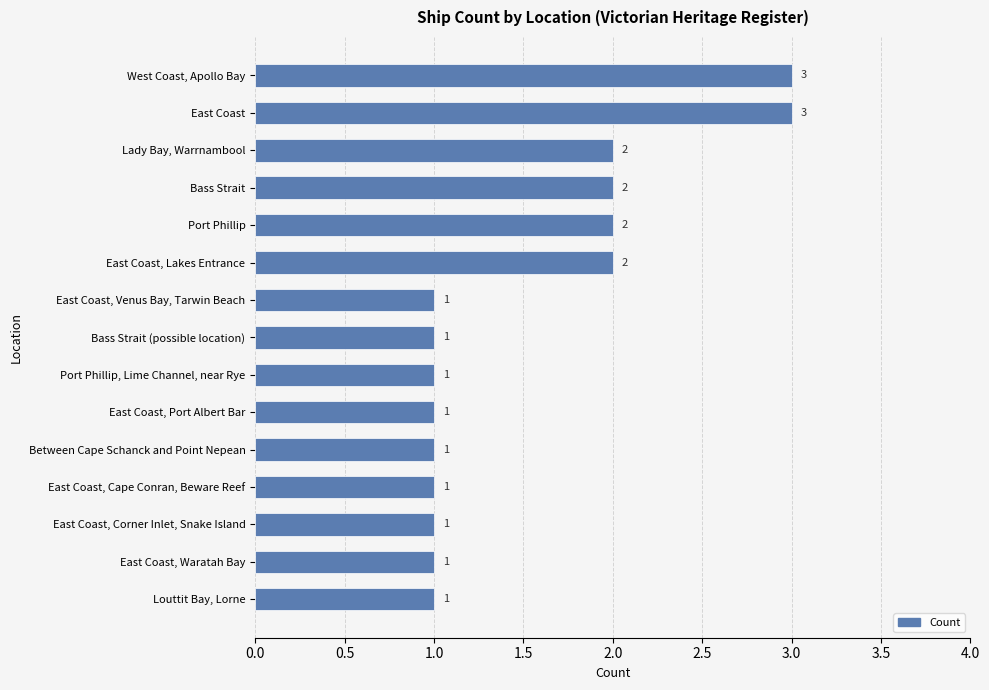

The chart shows a value of 3 at Bass Strait. True or false?

False